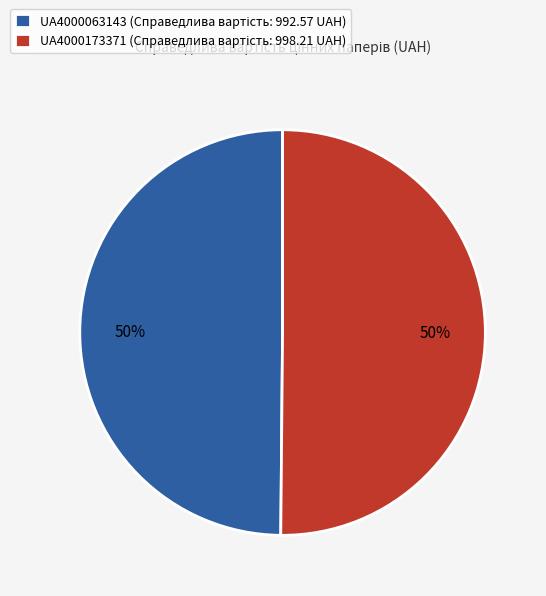

To the nearest percent, what is the average slice percentage?

50%